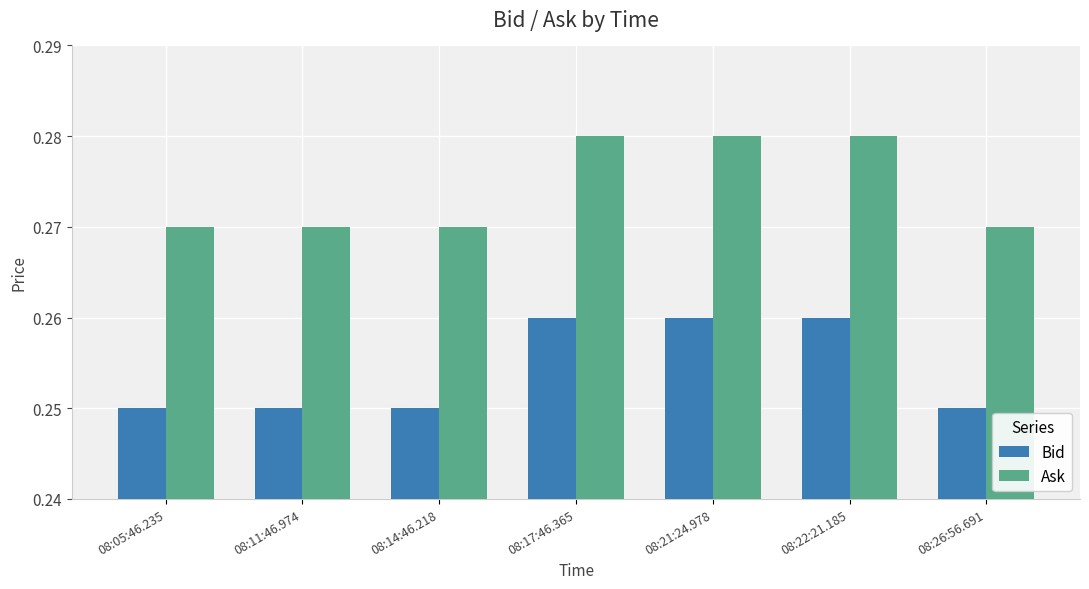

List the series in order of their overall mean, highest first.

Ask, Bid